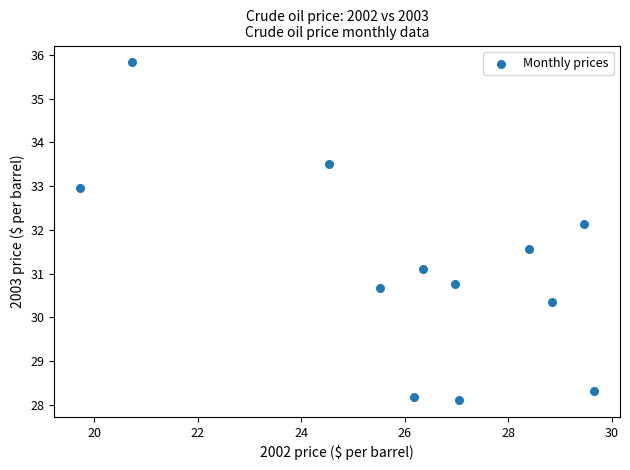

What is the range of X values (max minus min)?

9.9